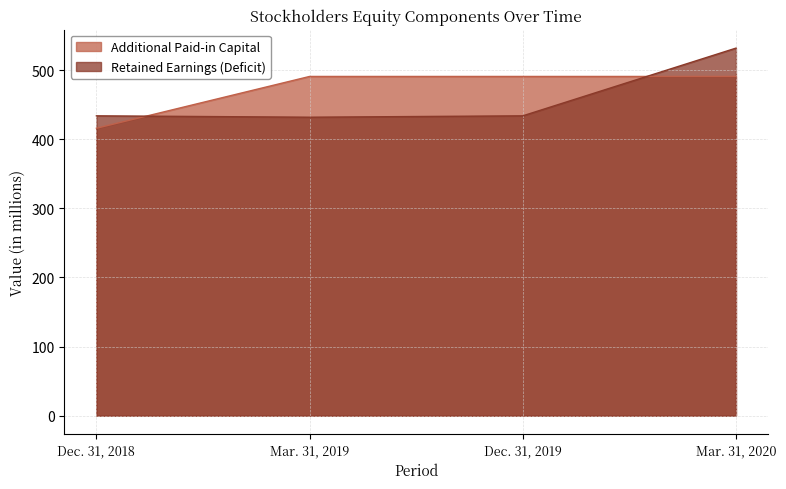

What value does the Retained Earnings (Deficit) series have at Dec. 31, 2018?

434